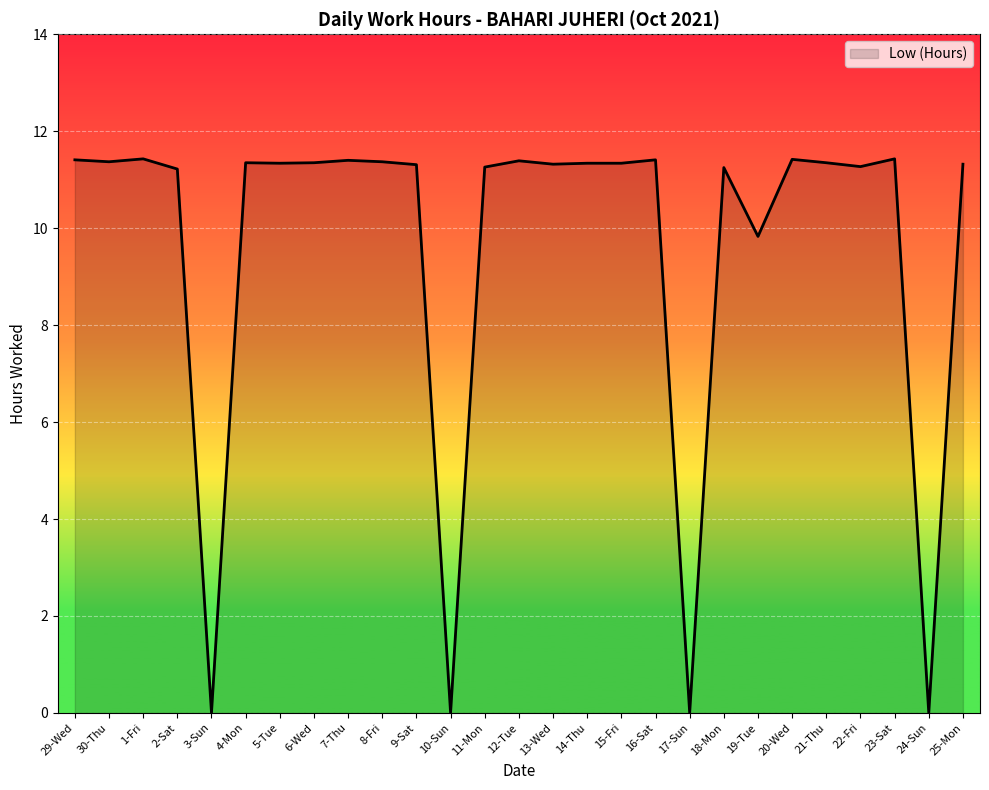

What is the greatest value displayed?

11.4